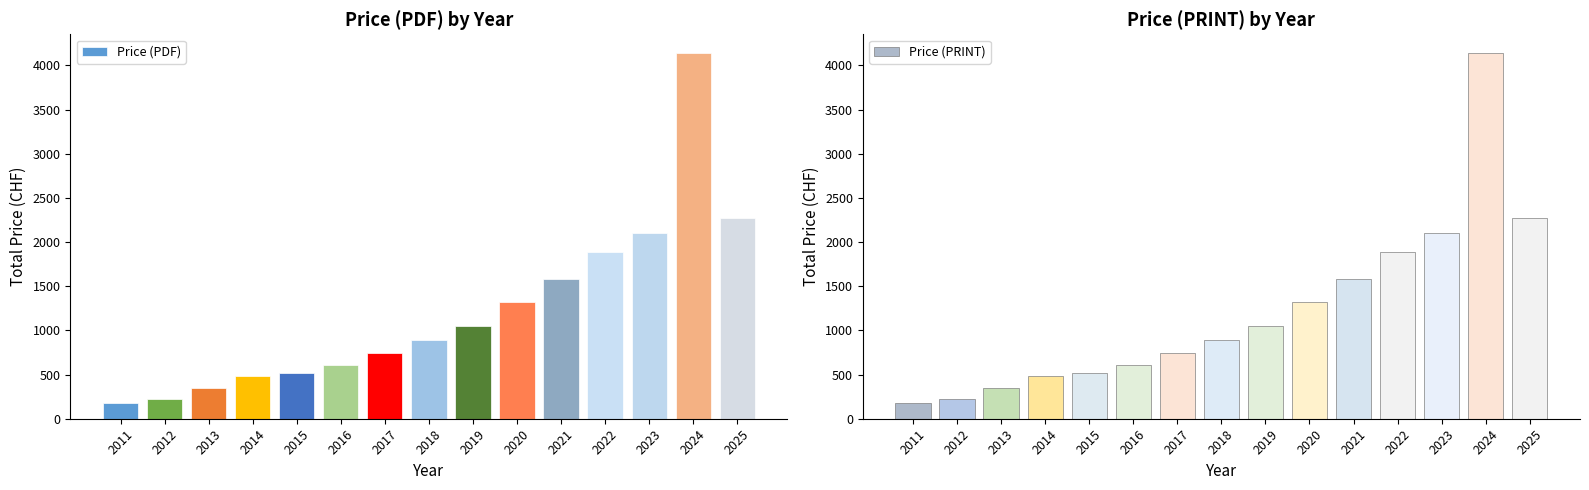

At which category is the sum across all series the highest?

2024